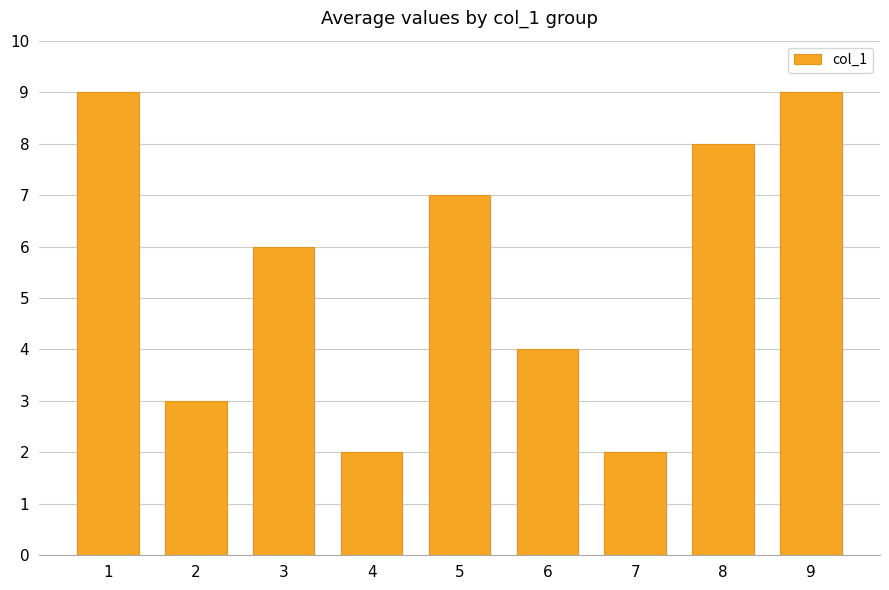

What is the average value?

6